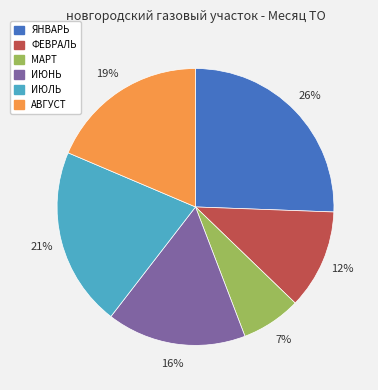

Is it true that ЯНВАРЬ is 14% of the pie?

False